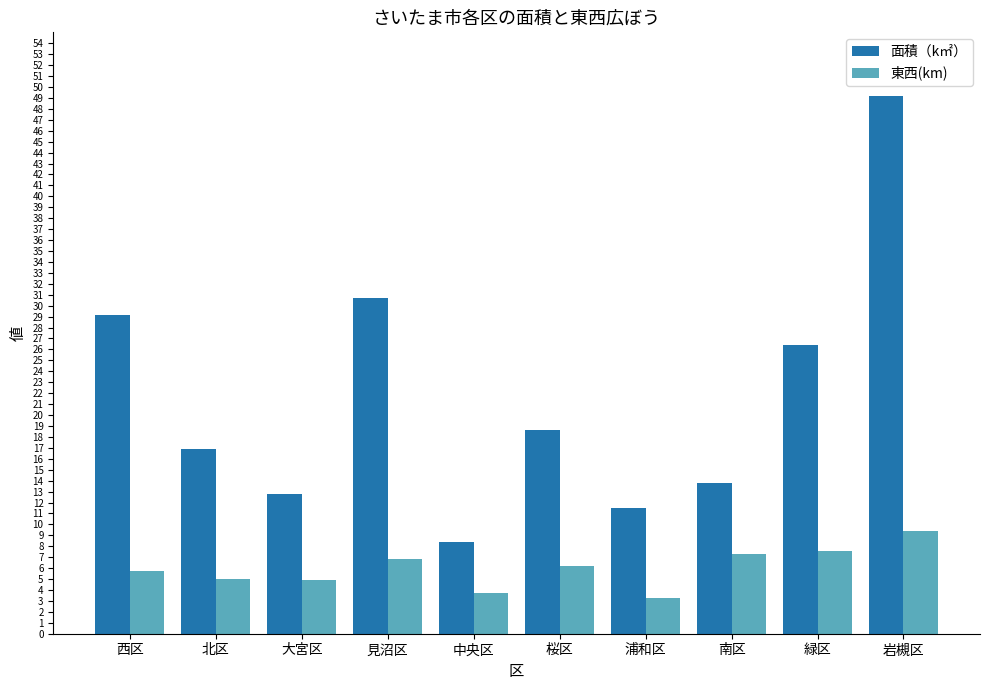

What is the difference between the 面積（k㎡） values at 浦和区 and 緑区?

14.9